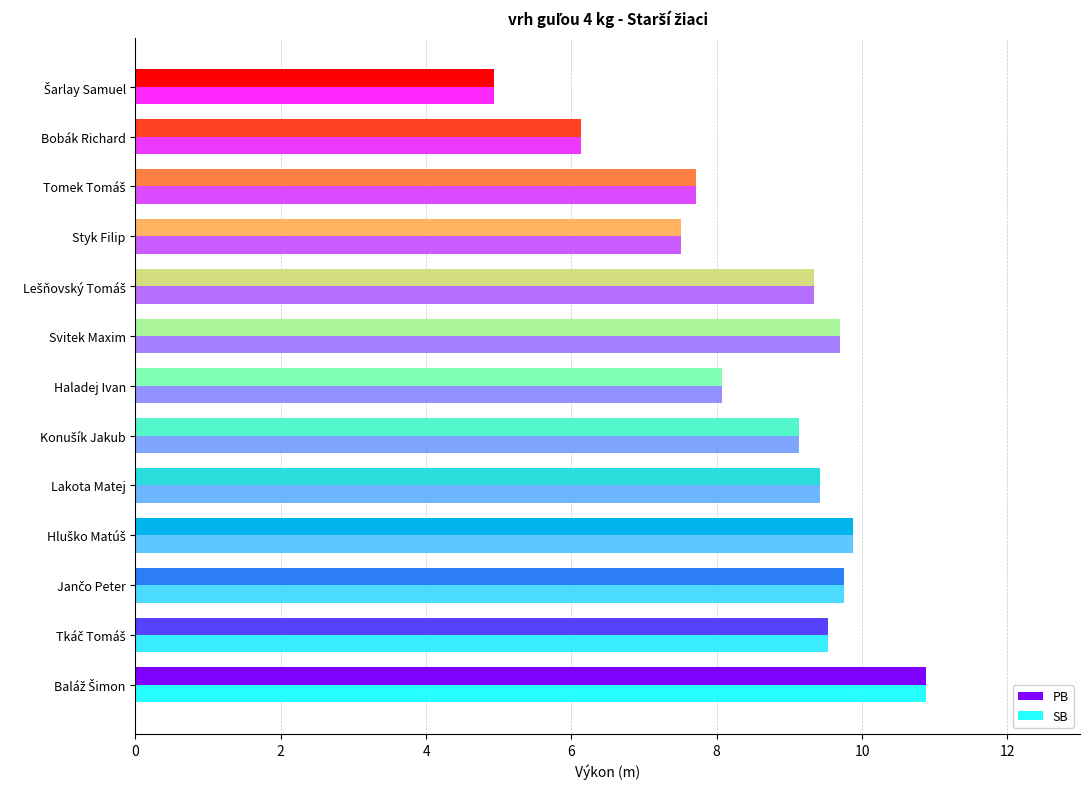

What is the total value across all series at Lakota Matej?

18.8